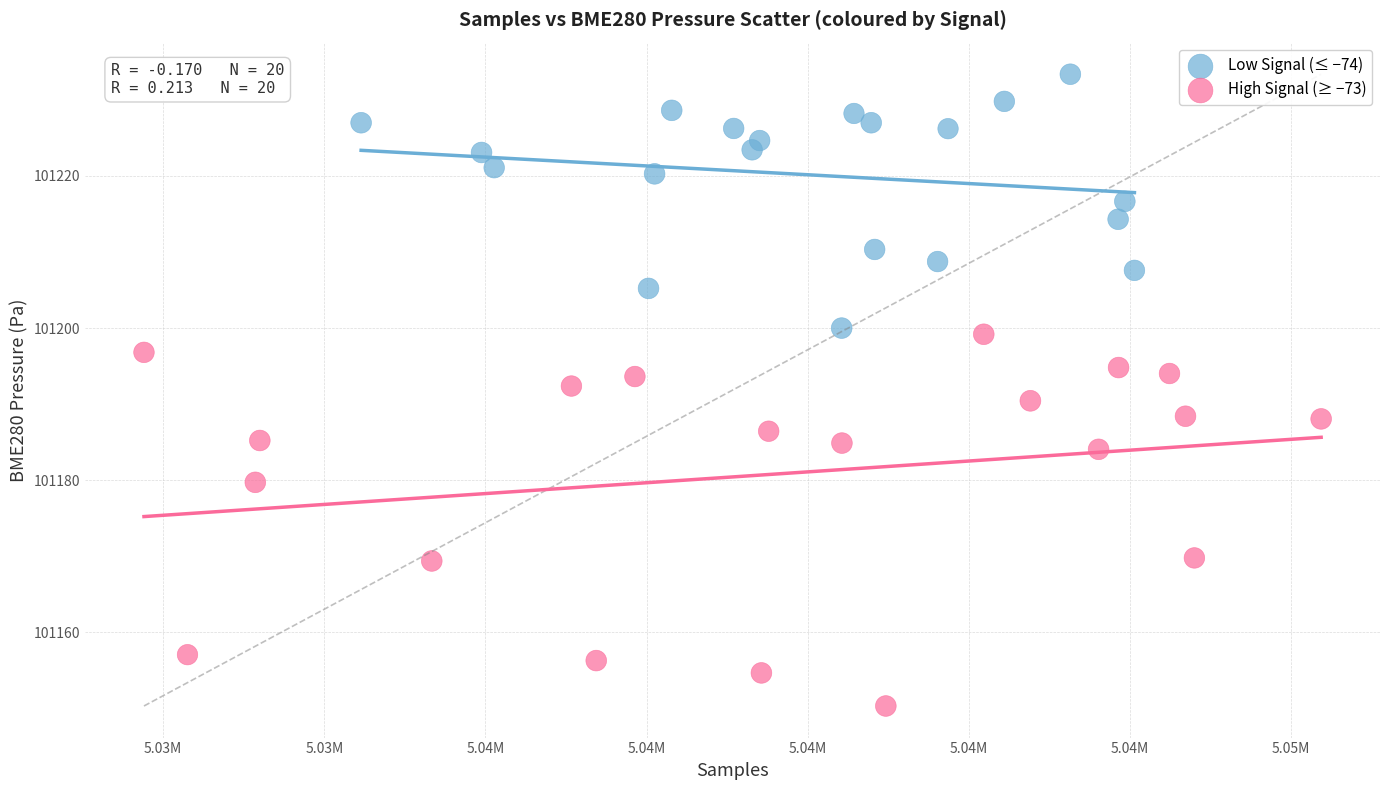

What are all the series names shown in the legend?

Low Signal (≤ −74), High Signal (≥ −73)